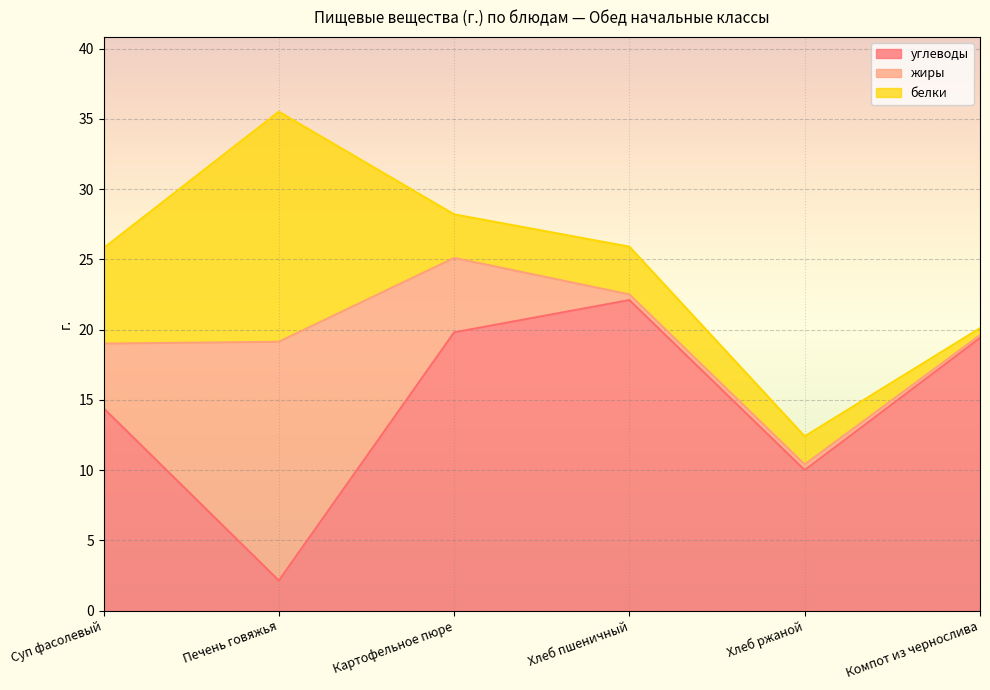

How many categories are shown in the chart?

6